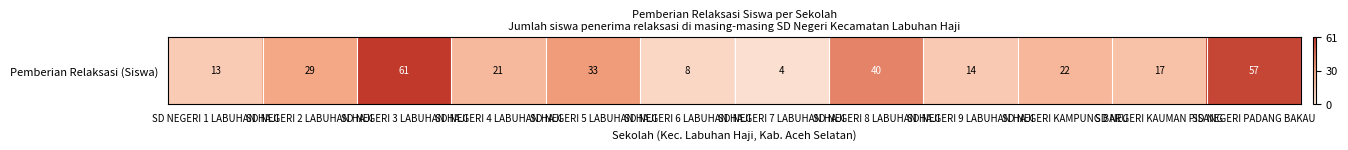

The value at SD NEGERI 5 LABUHAN HAJI is 12. True or false?

False